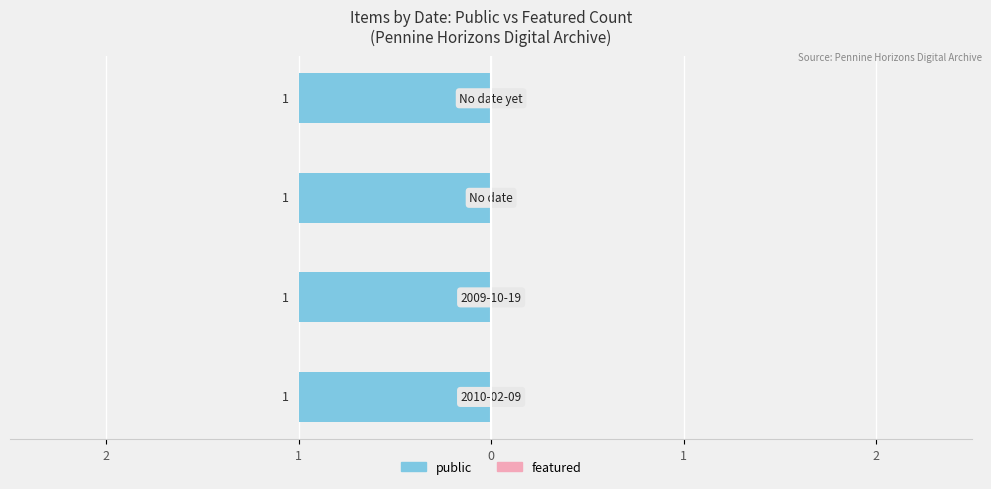

How many bars are there in total?

8